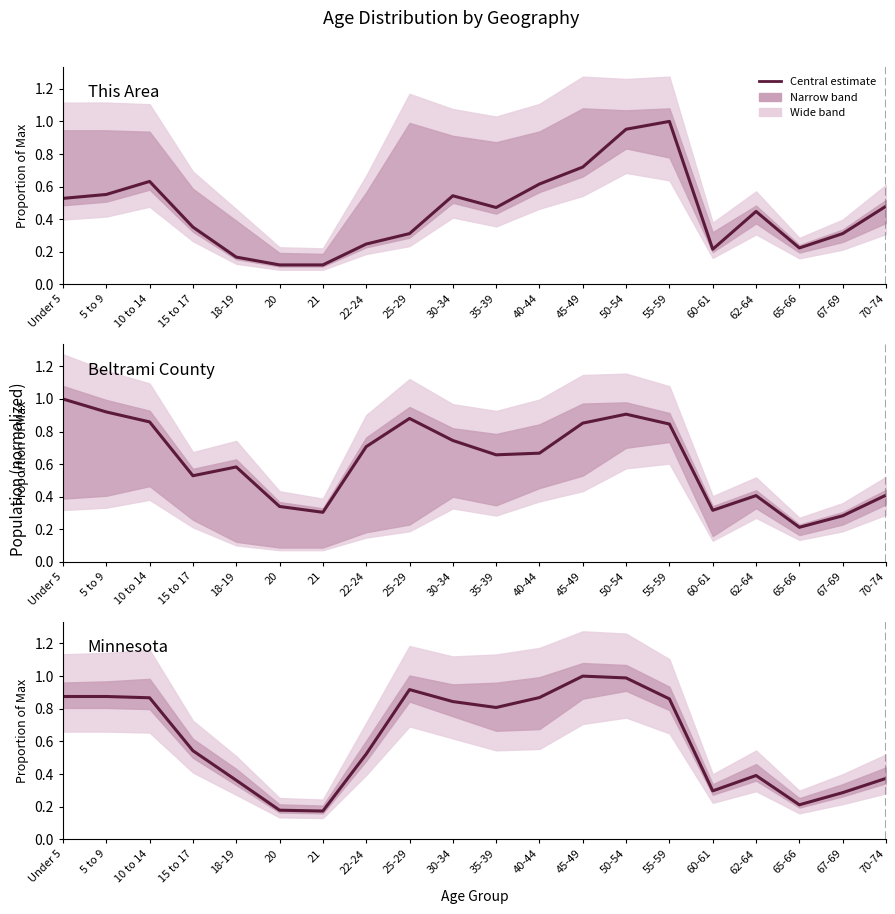

At which category is the sum across all series the highest?

50-54